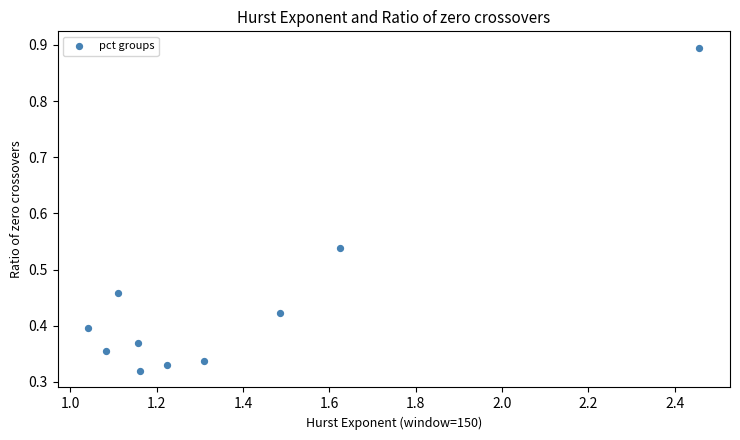

What is the range of X values (max minus min)?

1.4